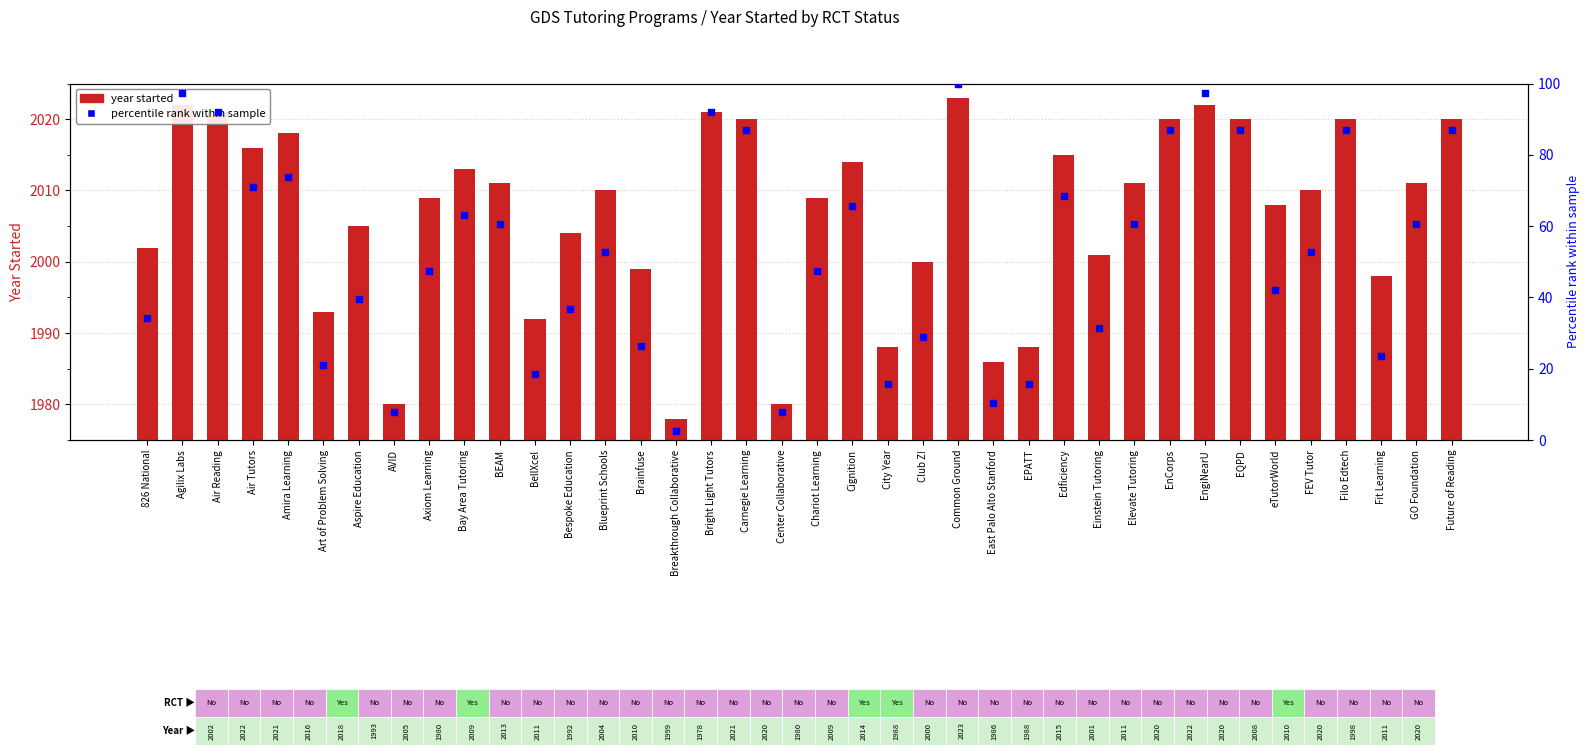

Which series reaches the minimum Y coordinate?

percentile rank within sample